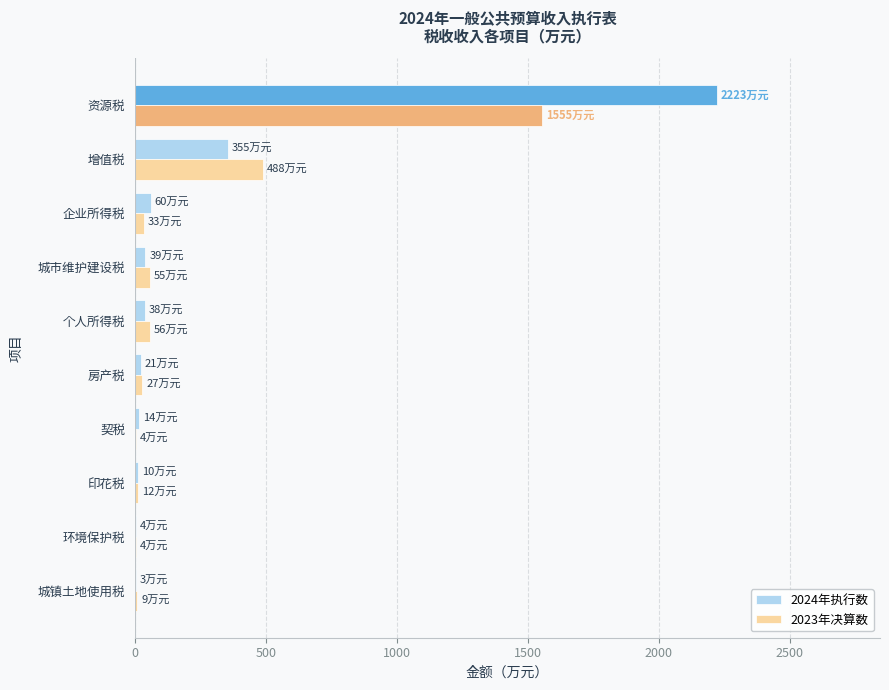

What is the sum of all 2024年执行数 values?

2767